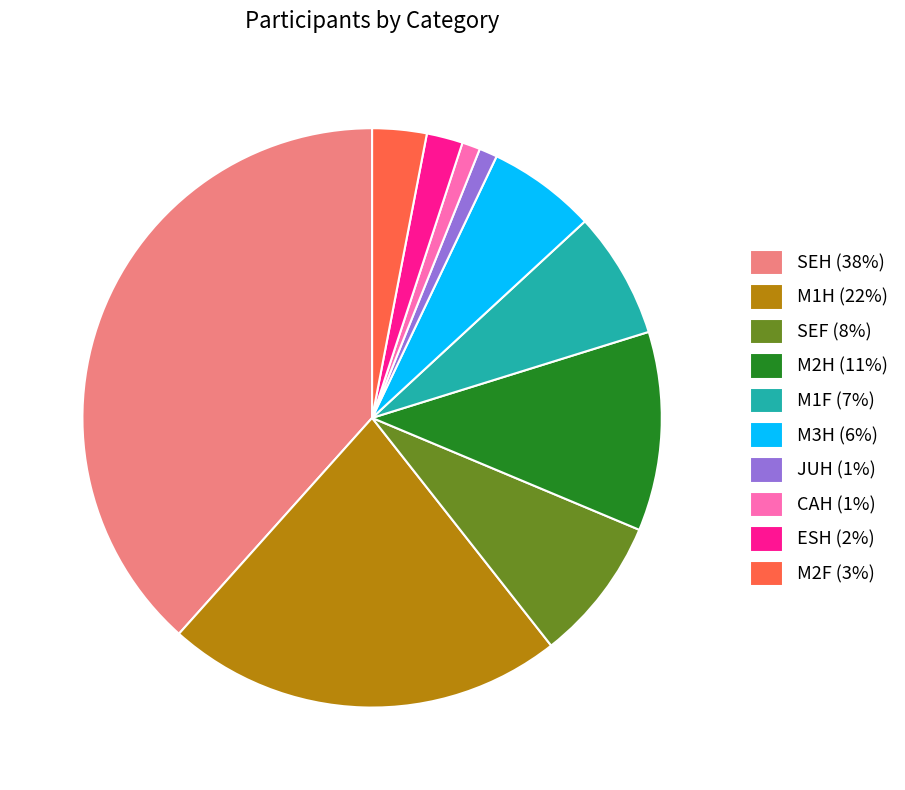

Is it true that JUH (1%) is 1% of the pie?

True